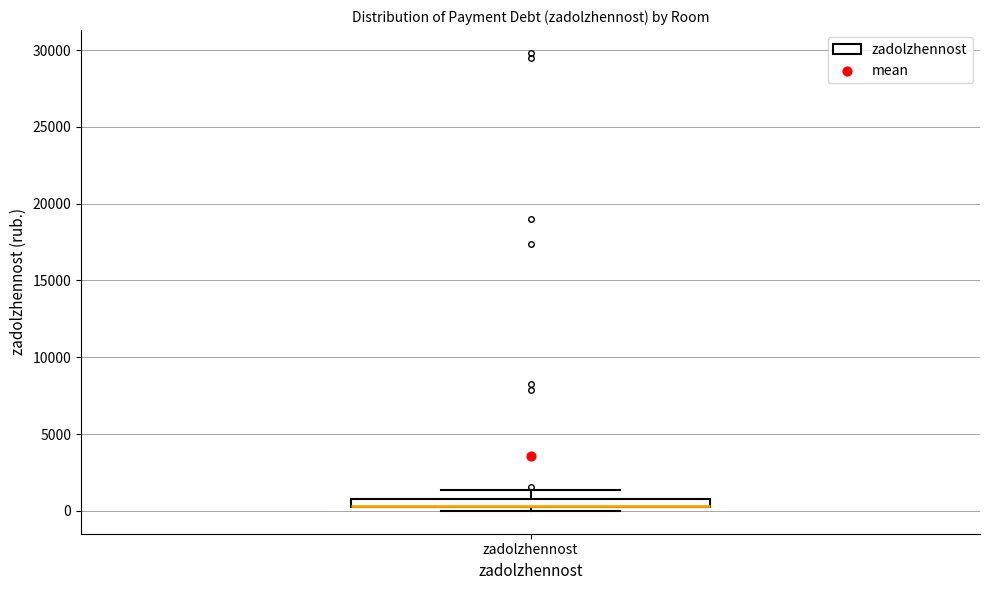

Where is the lower edge of the box for zadolzhennost on the y-axis? The values are not printed on the chart, so give them approximately, as read against the axis.

0